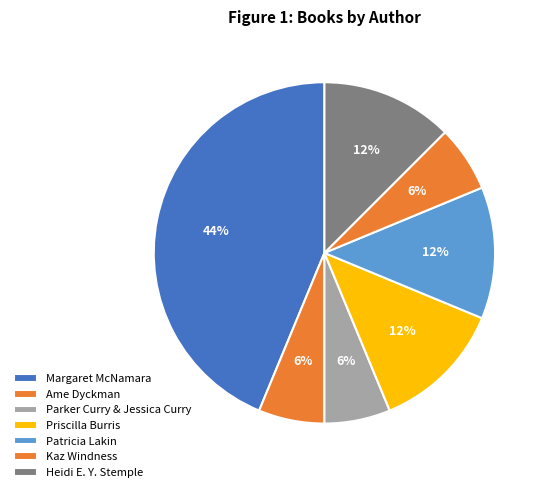

To the nearest percent, what is the average slice percentage?

14%